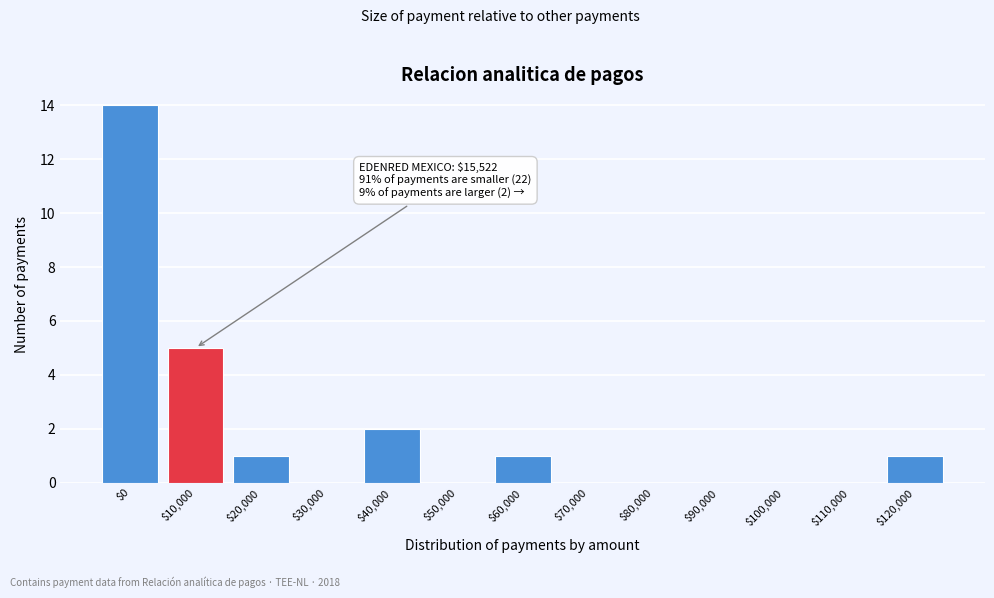

What is the sum of all values?

24